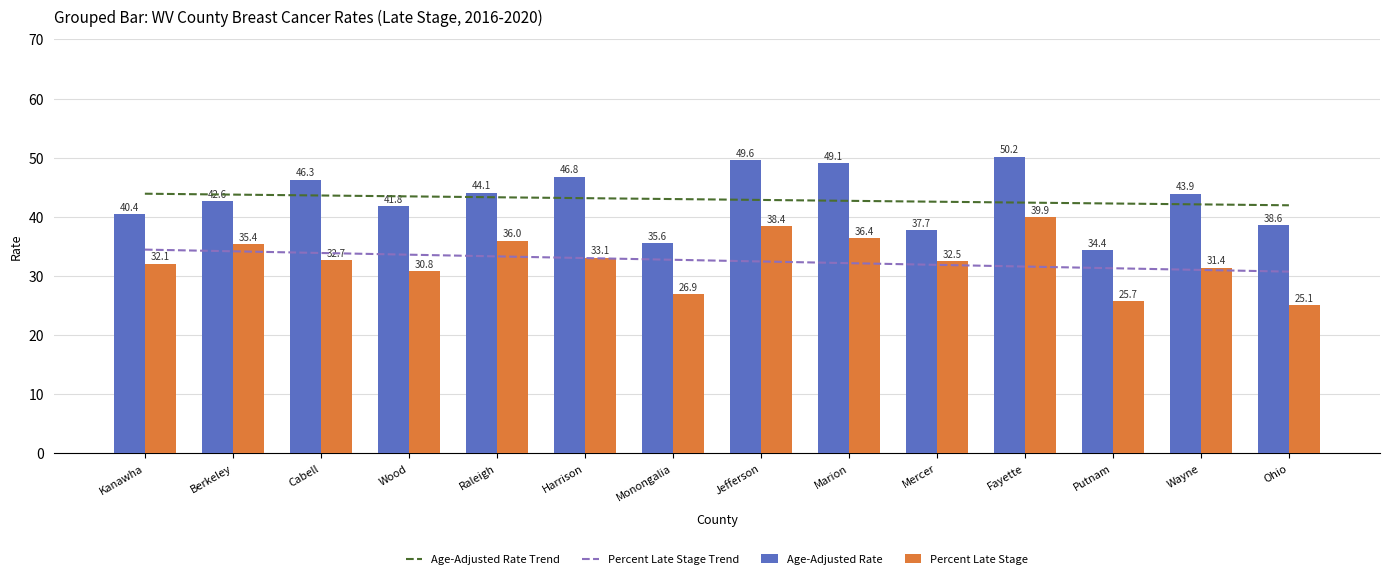

What is the maximum value shown in the chart?

50.2